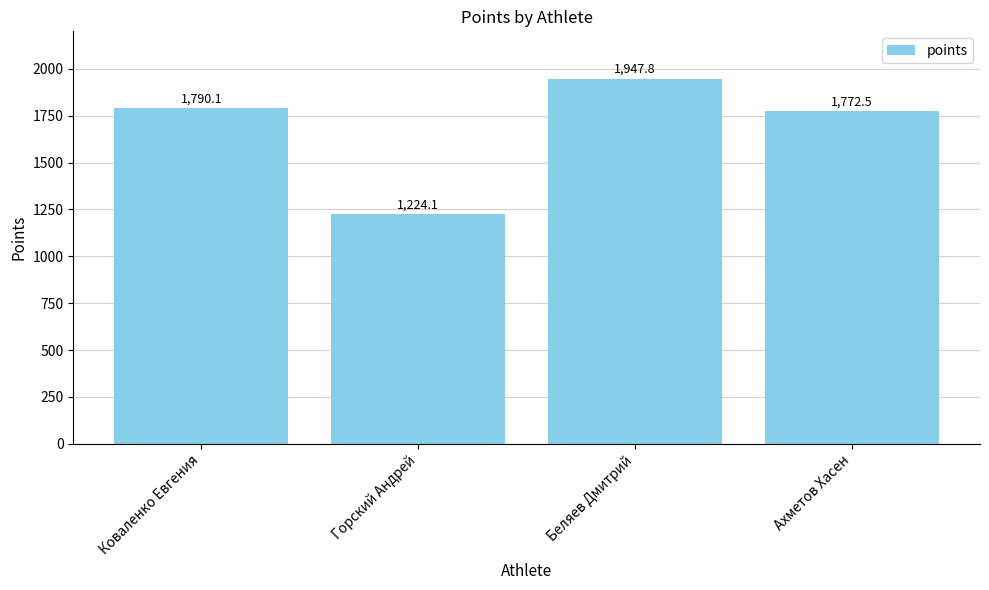

What is the difference between the values at Беляев Дмитрий and Горский Андрей?

723.7